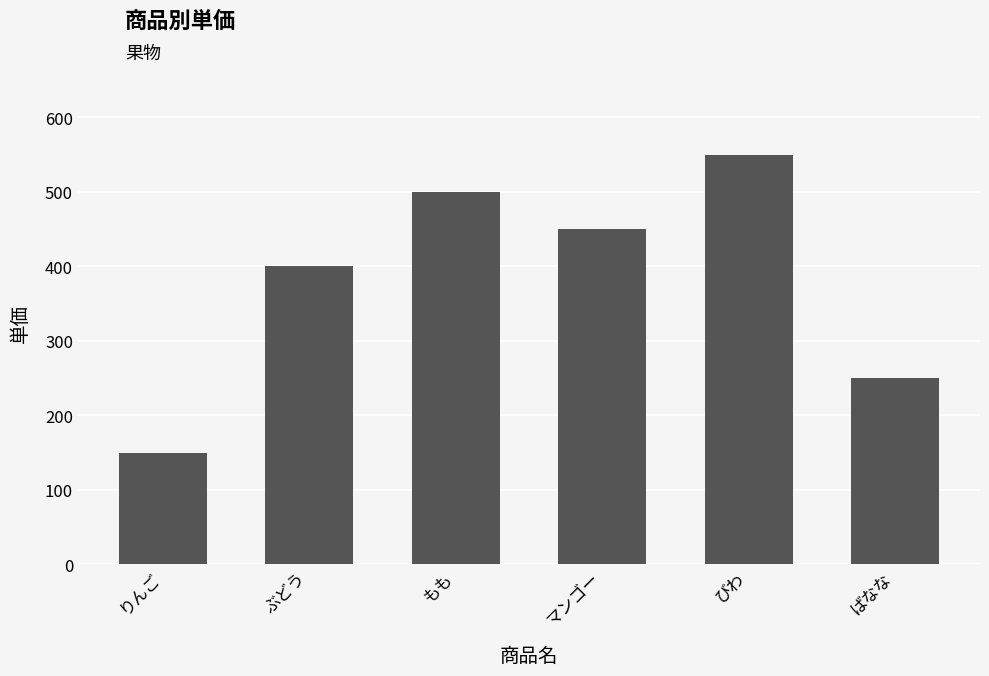

Which has a higher value, もも or ぶどう?

もも